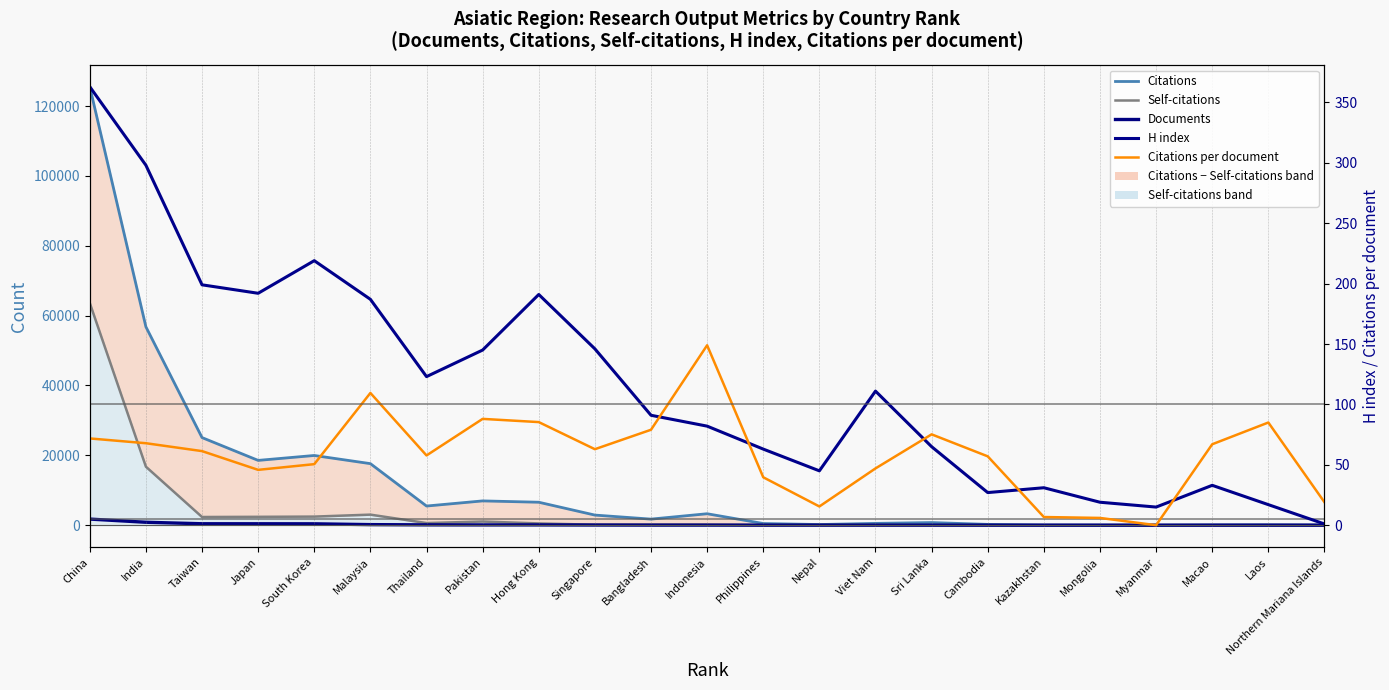

Between which two adjacent categories do Documents and Citations first intersect?

Mongolia and Myanmar